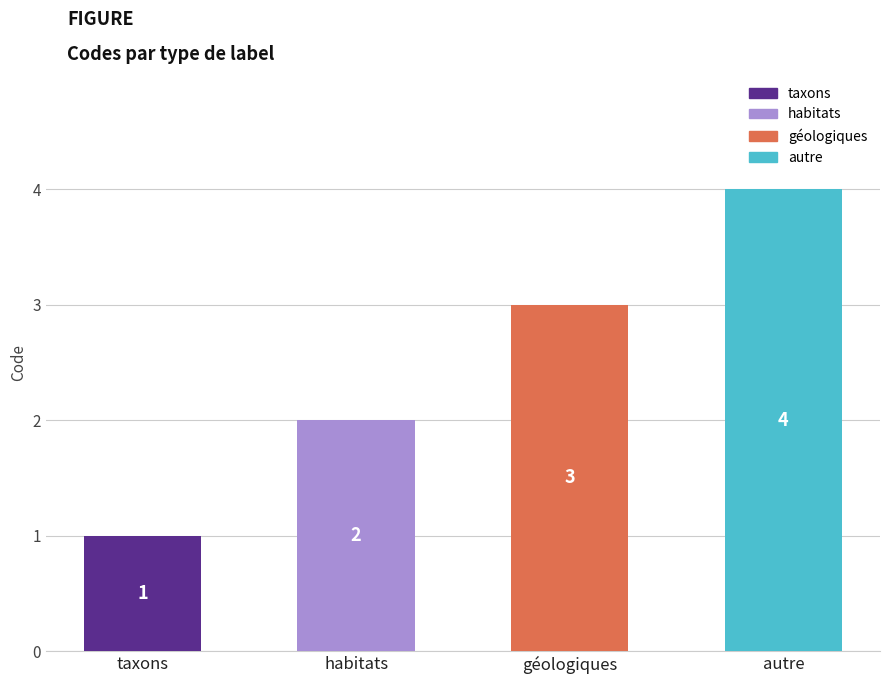

Reading left to right, transcribe all the data shown in this chart.

1	2	3	4